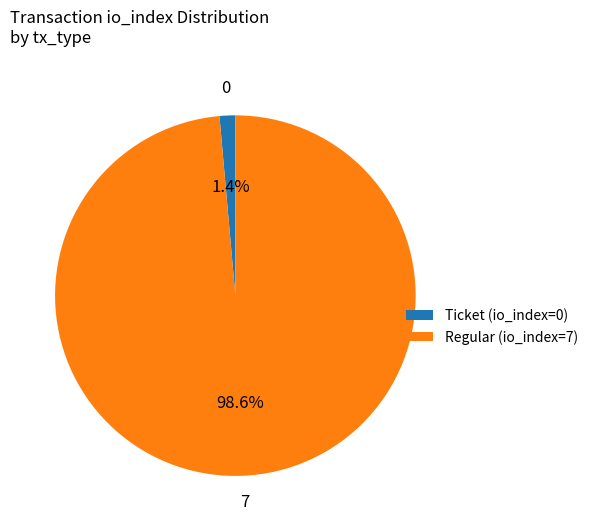

How much of the chart is everything except Regular (io_index=7)?

1.4%